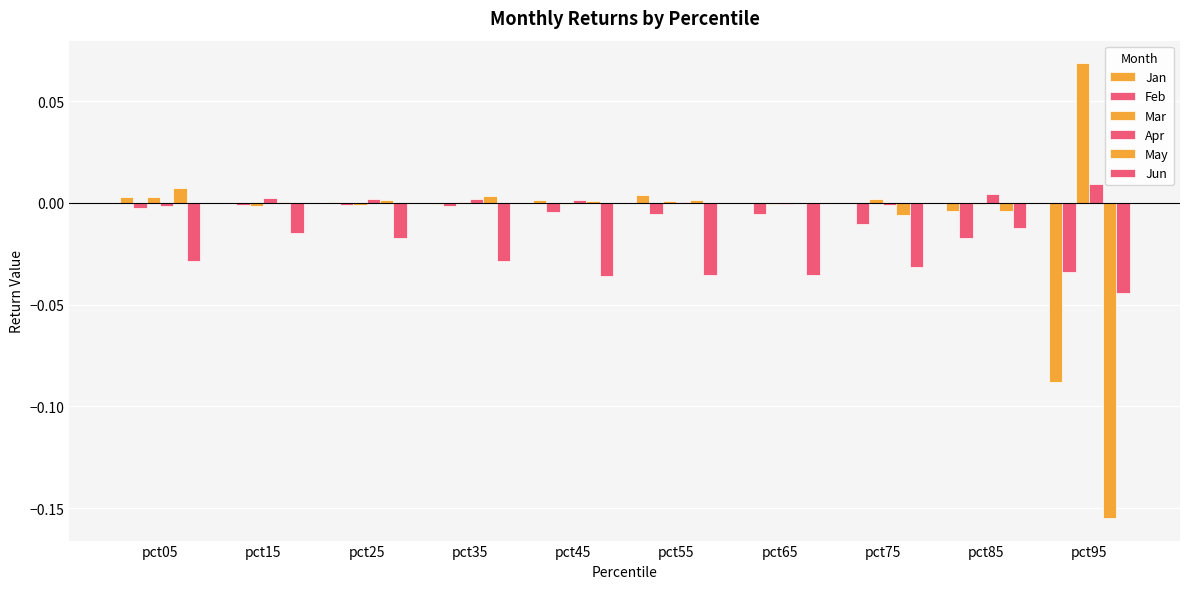

How many groups of bars are there?

10